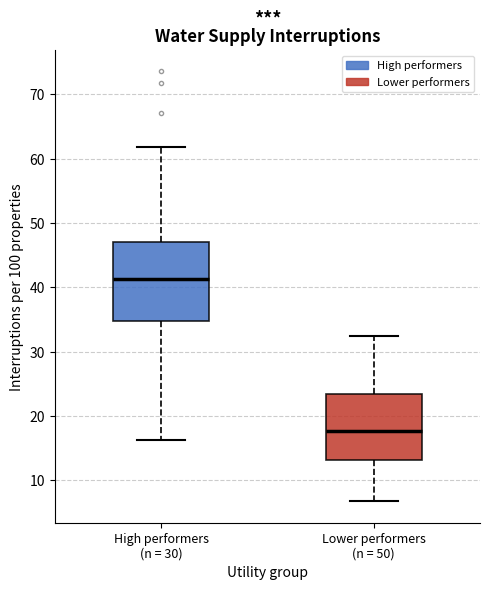

Reading left to right, read every box against the y-axis: the position of its median line, the range the box covers, and the ends of its whiskers. The values are not printed on the chart, so give them approximately, as read against the axis.

High performers (n = 30): median 41, box 35 to 47, whiskers 16 to 62
Lower performers (n = 50): median 18, box 13 to 23, whiskers 7 to 32